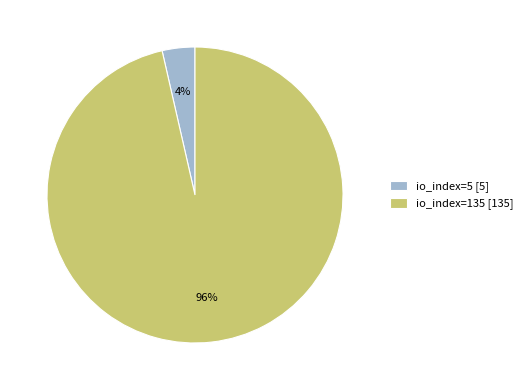

What percentage is the io_index=135 slice, to the nearest percent?

96%